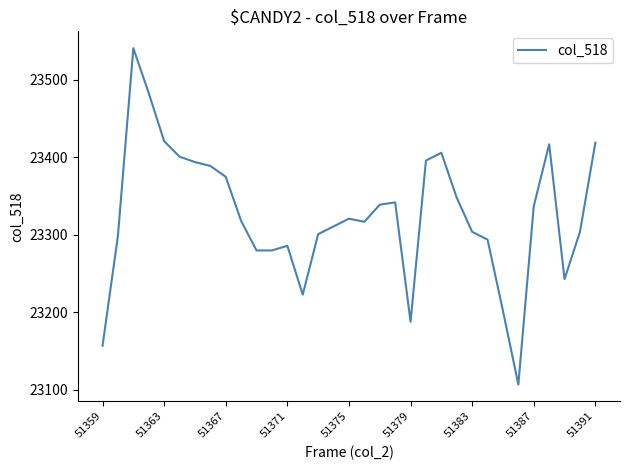

Is this an area chart (filled region under the line)?

No